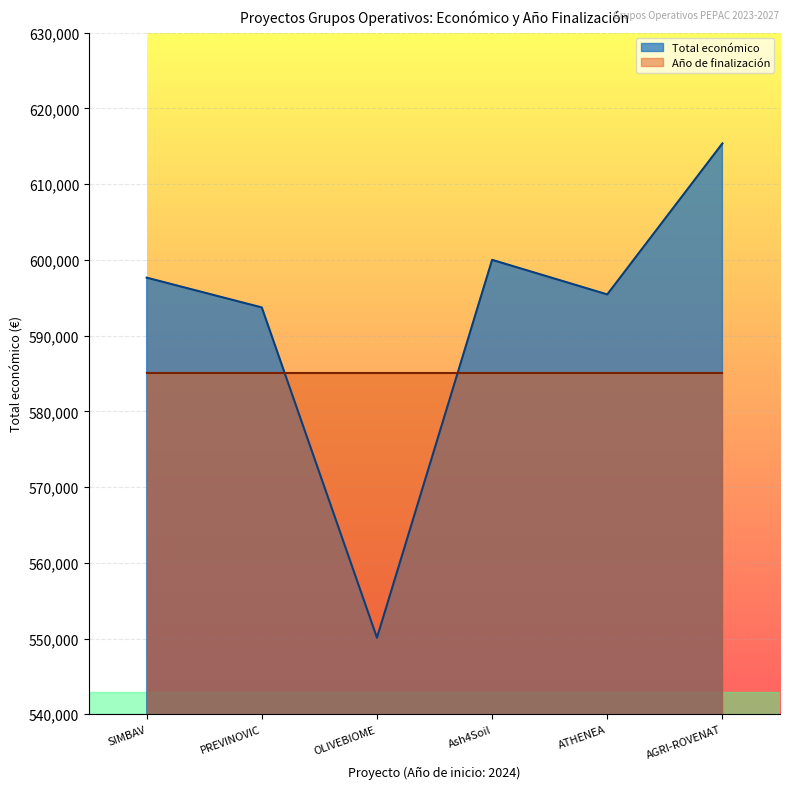

What is the label of the 2nd point from the right?

ATHENEA